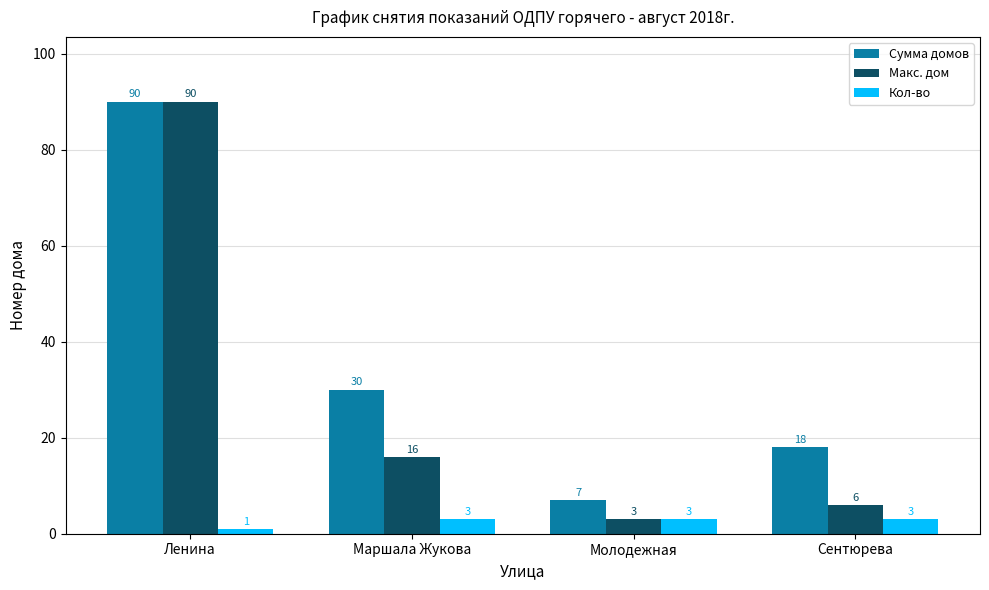

Reading left to right, transcribe all the data shown in this chart.

Сумма домов: Ленина=90	Маршала Жукова=30	Молодежная=7	Сентюрева=18
Макс. дом: Ленина=90	Маршала Жукова=16	Молодежная=3	Сентюрева=6
Кол-во: Ленина=1	Маршала Жукова=3	Молодежная=3	Сентюрева=3